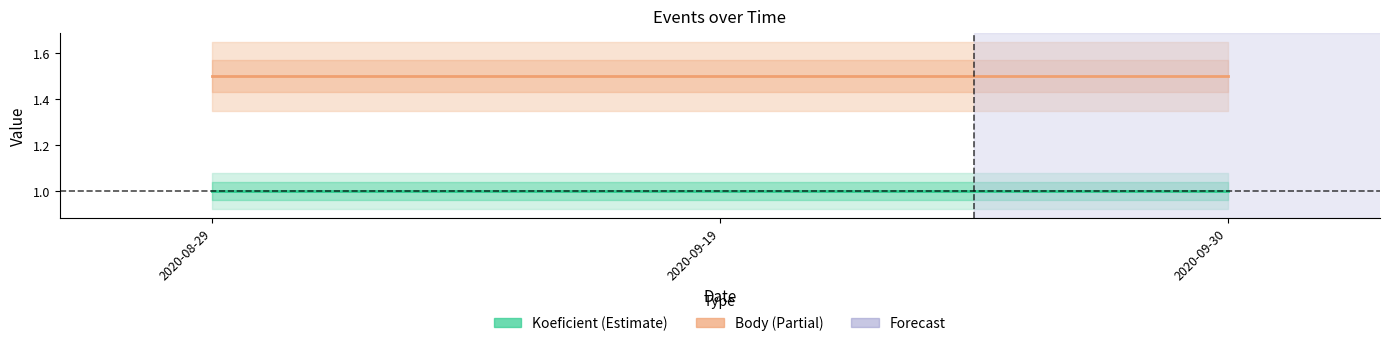

Which series has the largest total across all categories?

Body